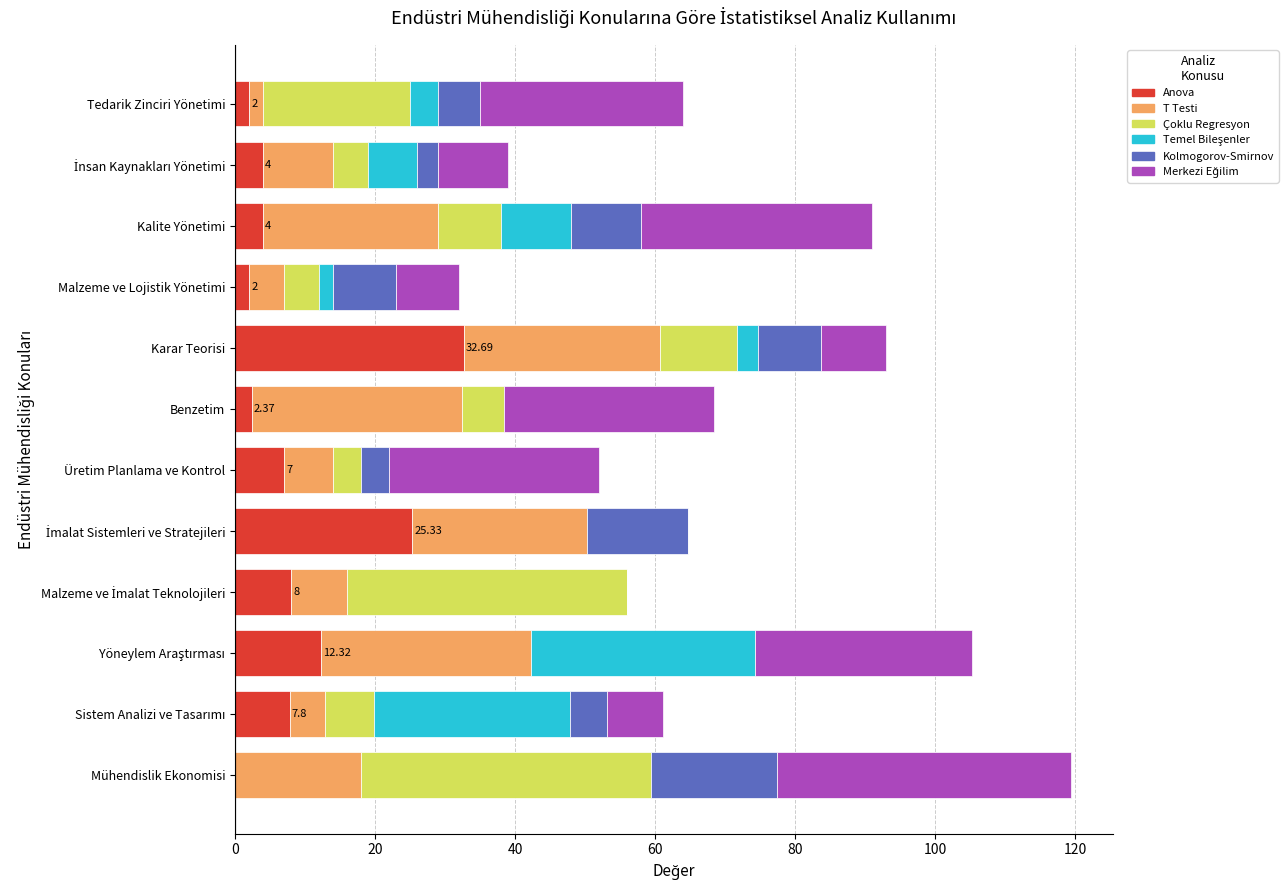

What is the total value across all series at Üretim Planlama ve Kontrol?

52.0